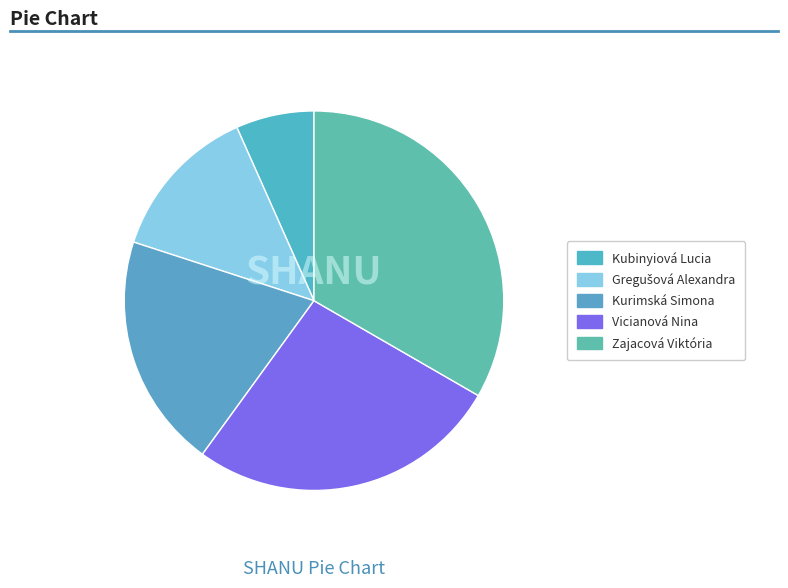

What percentage is the Gregušová Alexandra slice, to the nearest percent?

13%